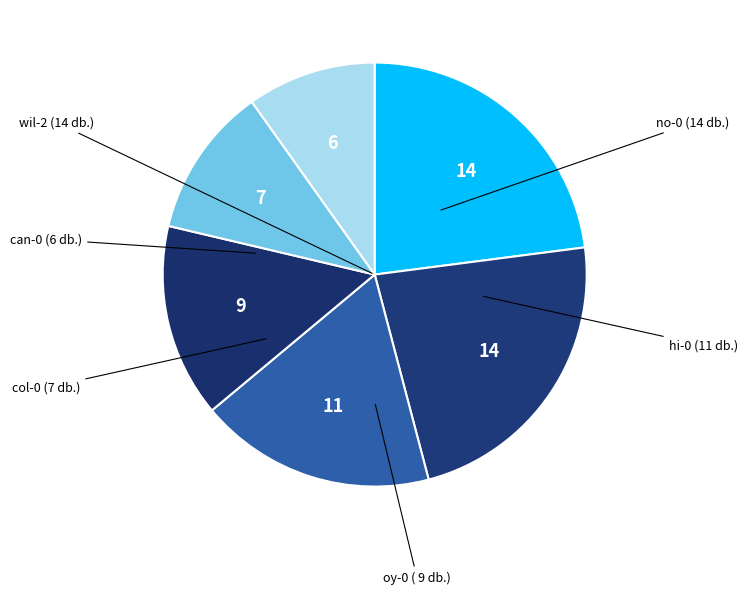

Count the number of slices in the pie.

6